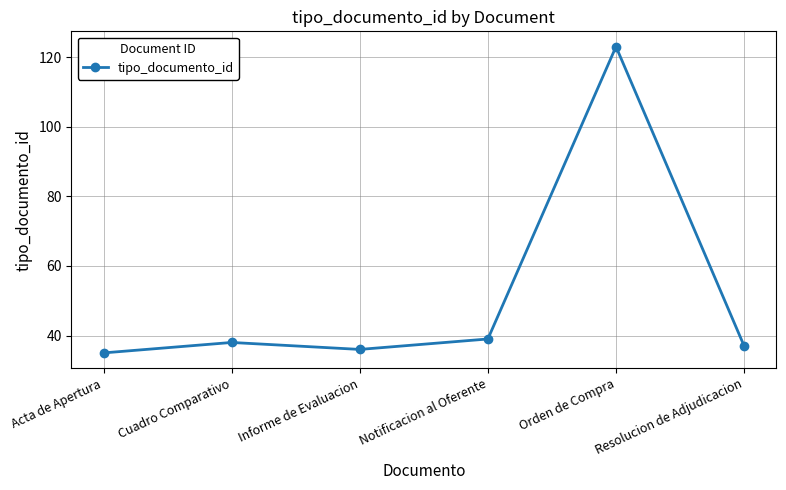

What is the sum of the values at Cuadro Comparativo and Notificacion al Oferente?

77